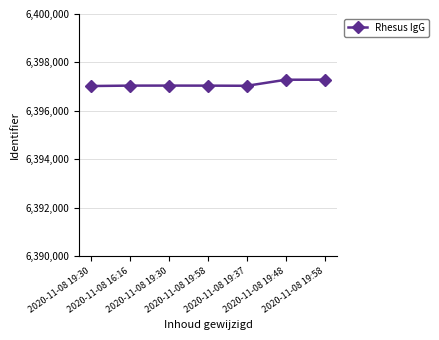

What is the change in value from 2020-11-08 19:58 to 2020-11-08 19:48?

+244